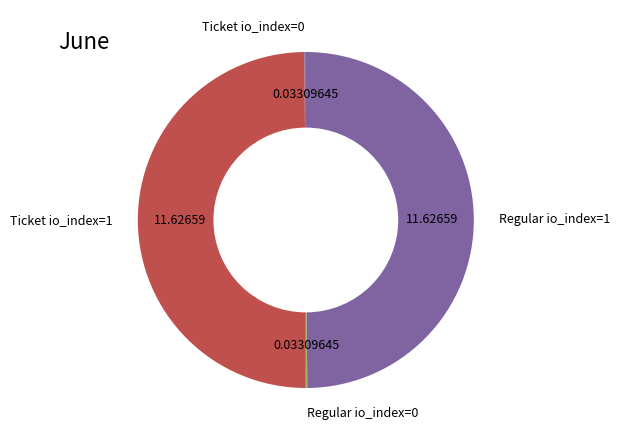

Count the number of slices in the pie.

4